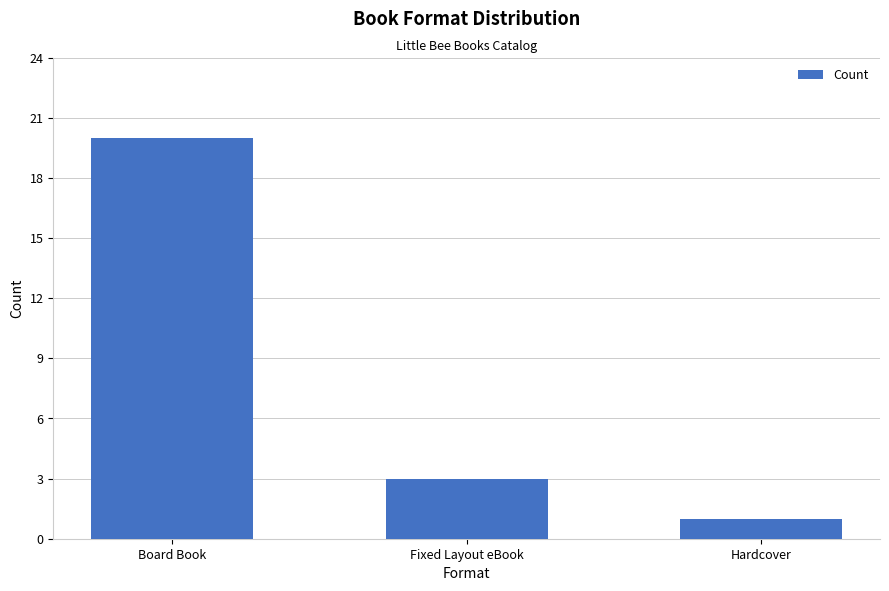

What is the label of the 2nd bar from the right?

Fixed Layout eBook